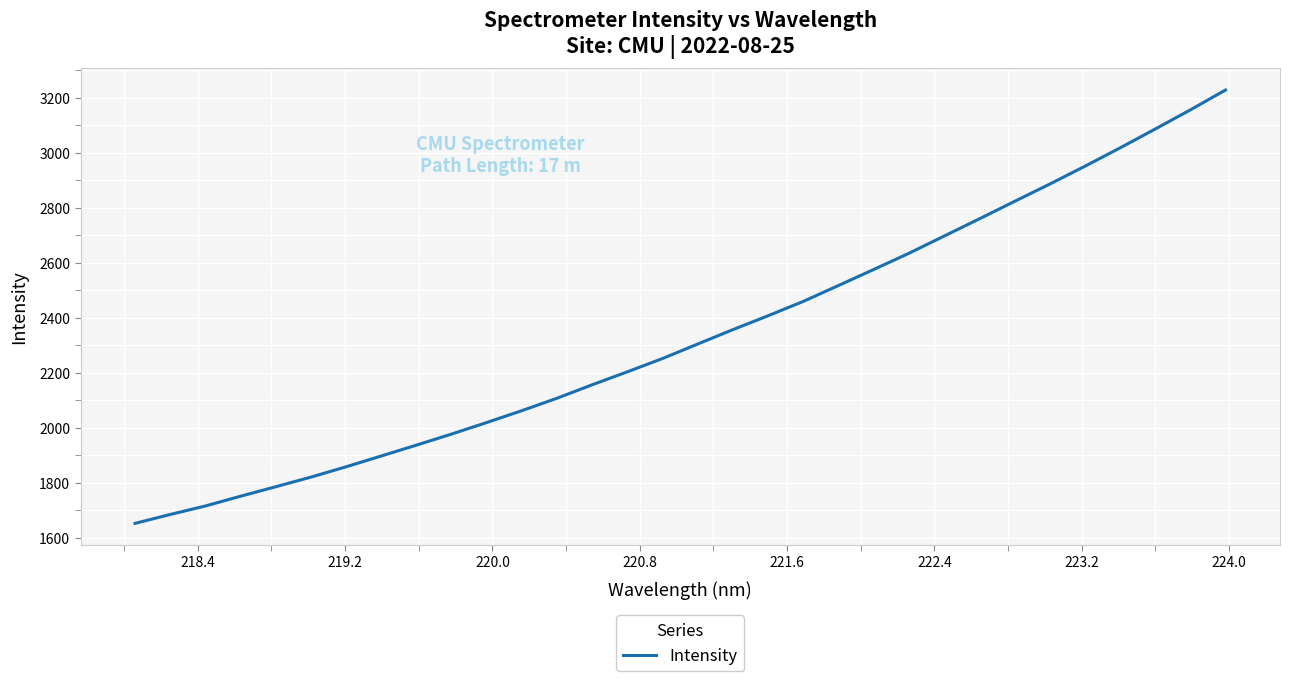

What is the difference between the maximum and minimum values?

1576.9